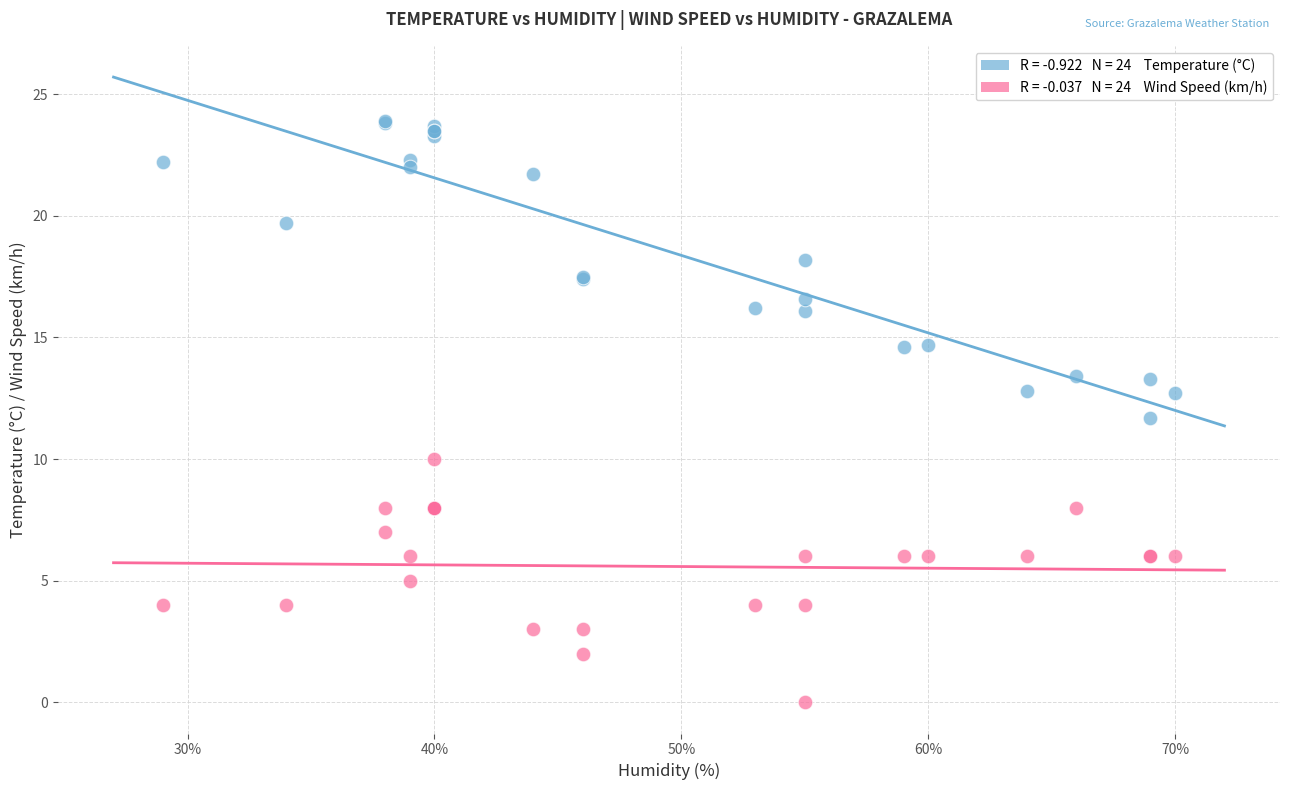

Across all series, what Y value is closest to 11?

11.7